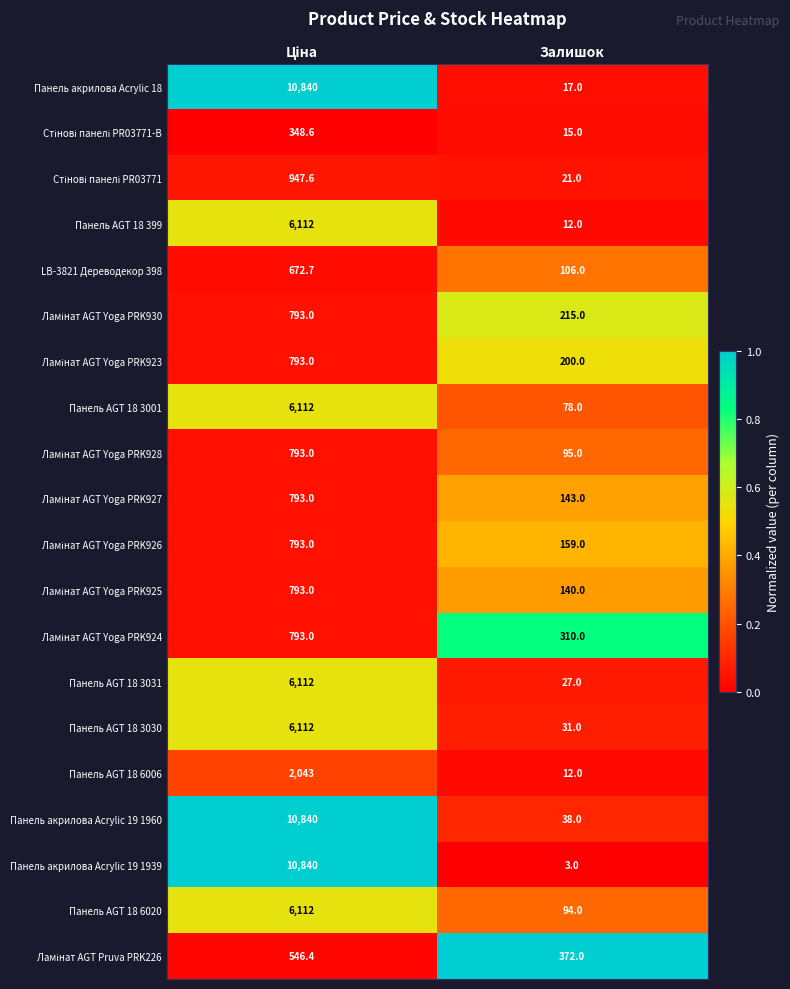

What is the sum of all Панель AGT 18 6006 values?

2055.0